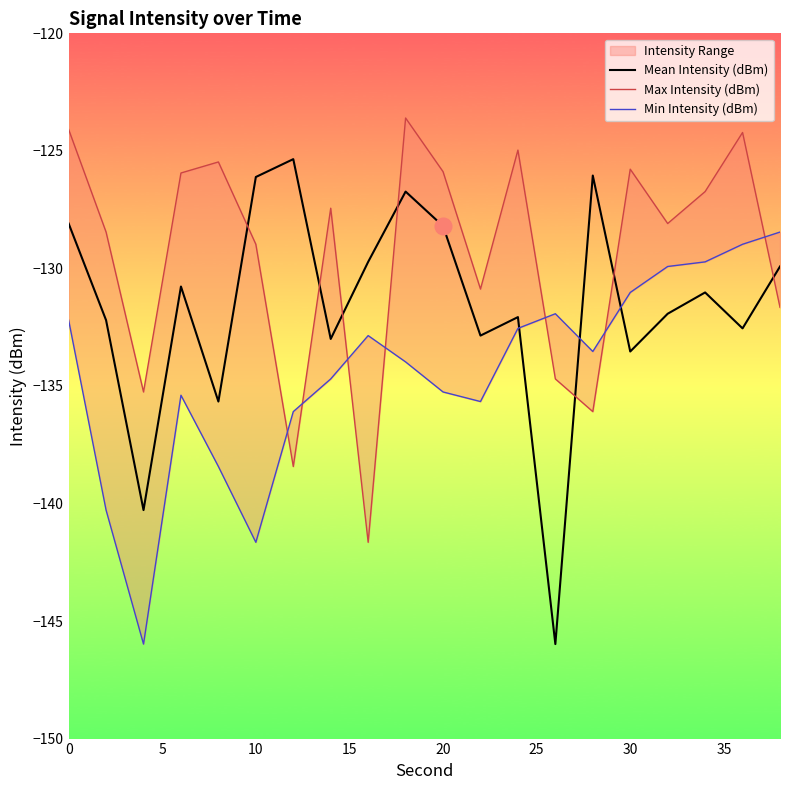

What is the highest value of the Mean Intensity (dBm) series?

-125.4